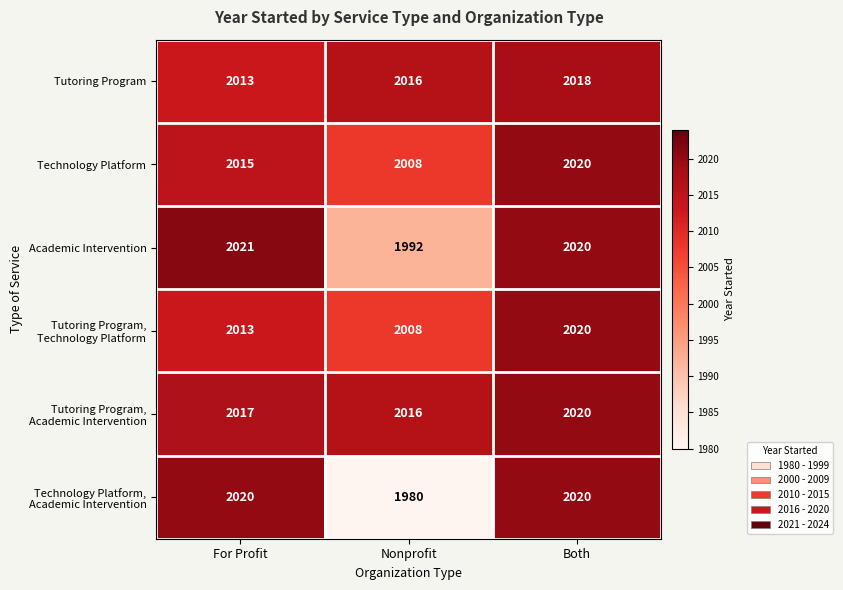

What is the total value across all series at Both?

12118